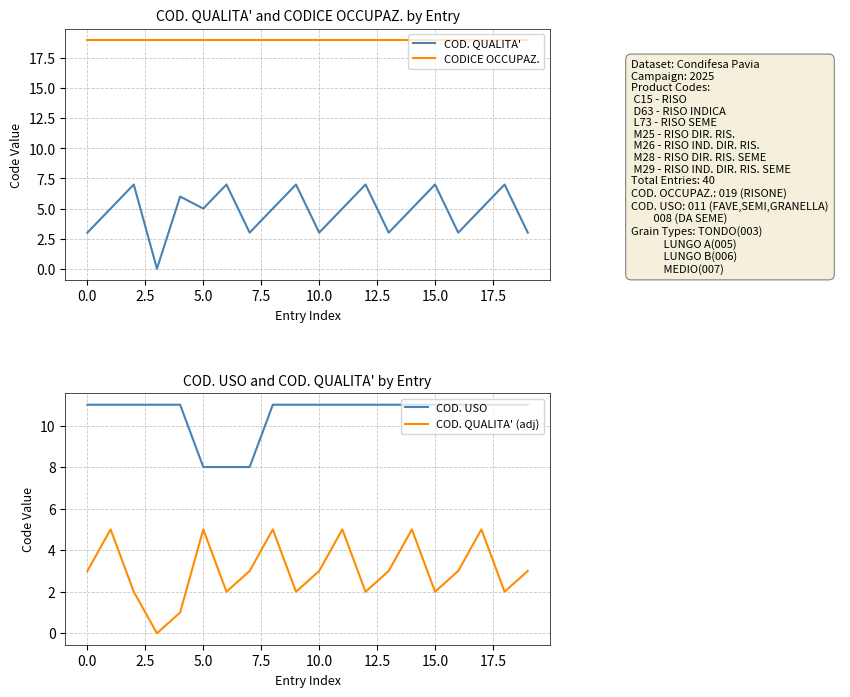

At 10, list the series in order from smallest to largest.

COD. QUALITA', COD. QUALITA' (adj), COD. USO, CODICE OCCUPAZ.